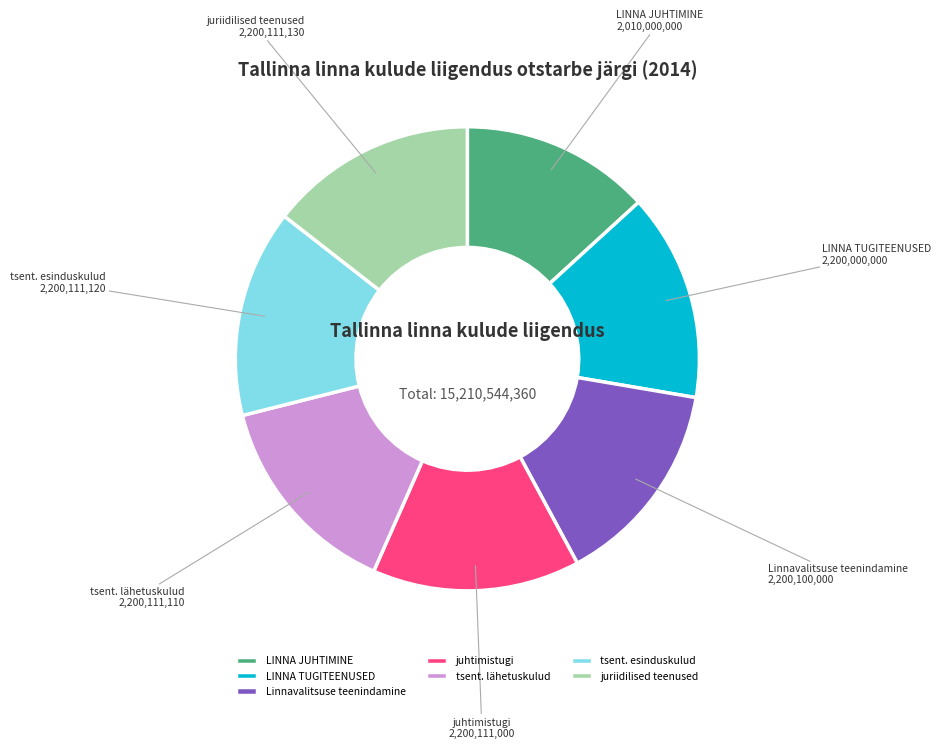

Count the number of slices in the pie.

7